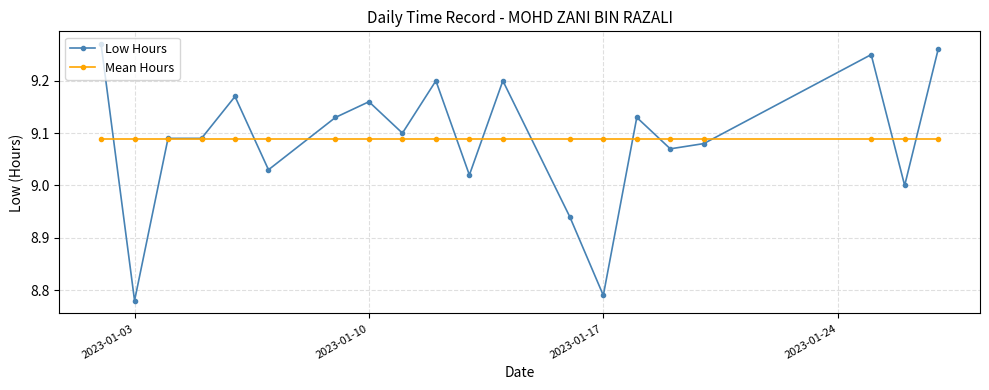

Which series has the largest range (max minus min)?

Low Hours